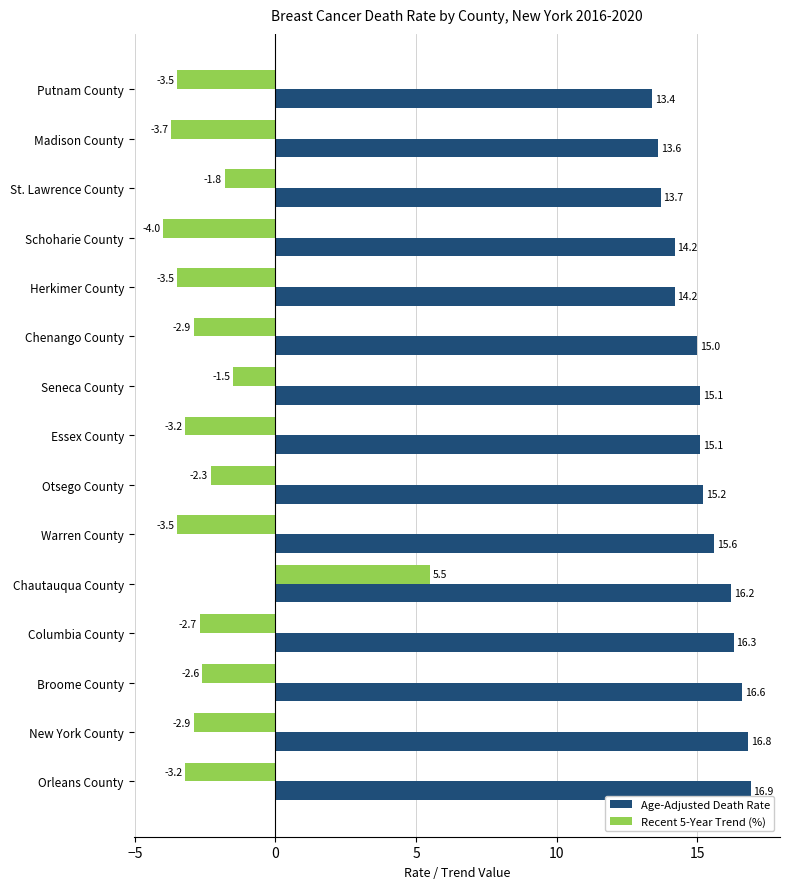

What is the sum of all Age-Adjusted Death Rate values?

227.9